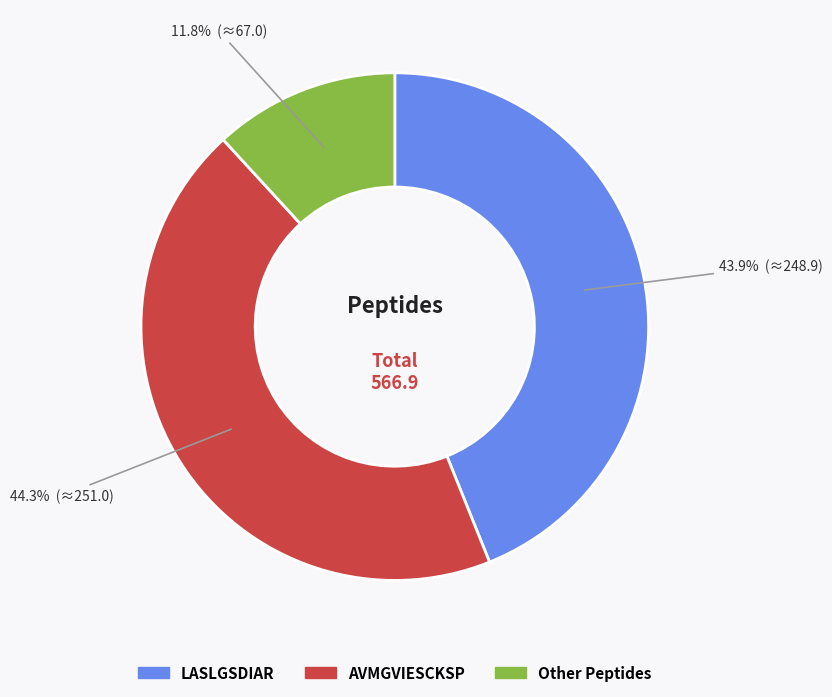

How many slices are in this pie chart?

3